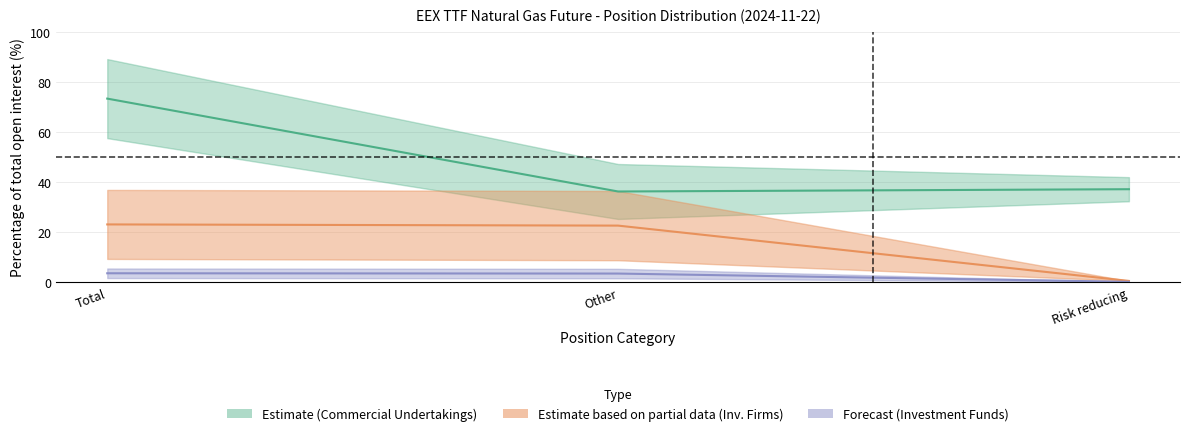

The value of Commercial Undertakings Long at Other is 36.2. True or false?

True